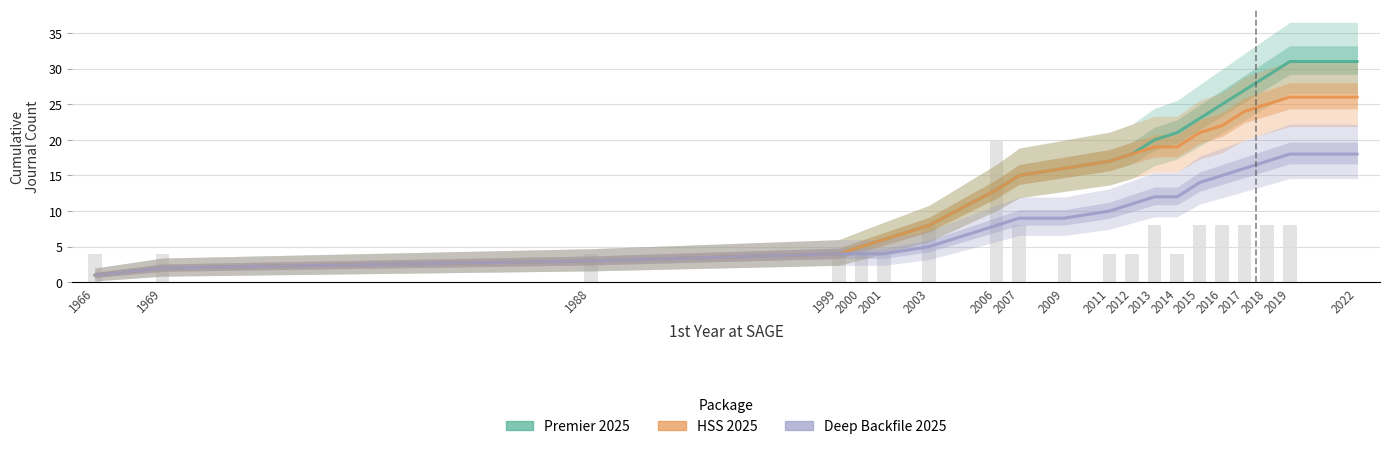

Which has a higher value, 1999 or 2017?

2017